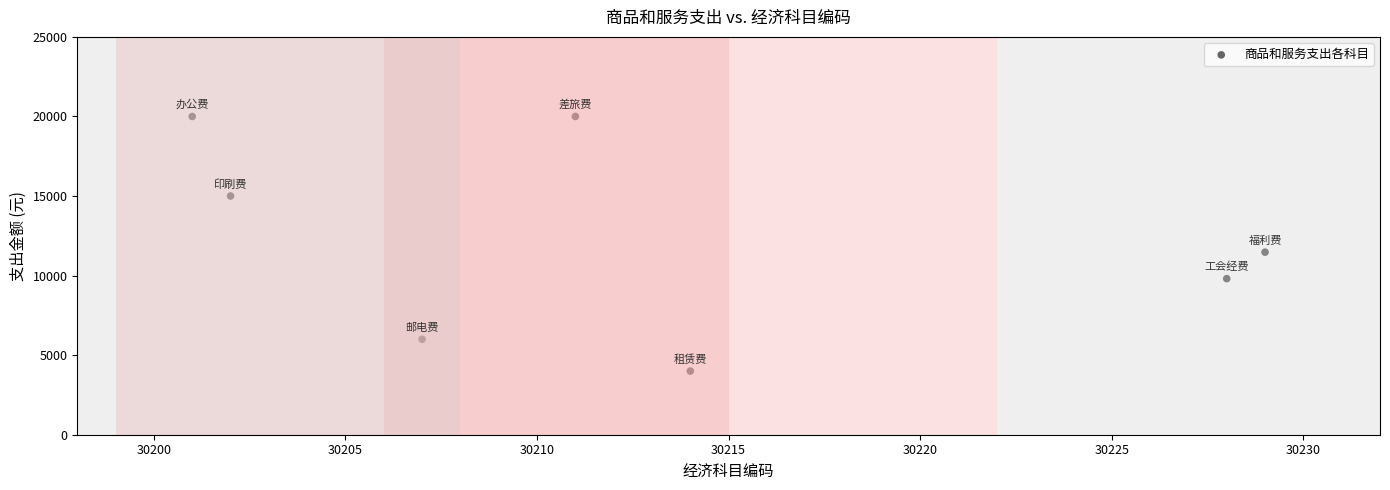

What Y value in the scatter plot is closest to 12000?

11472.1